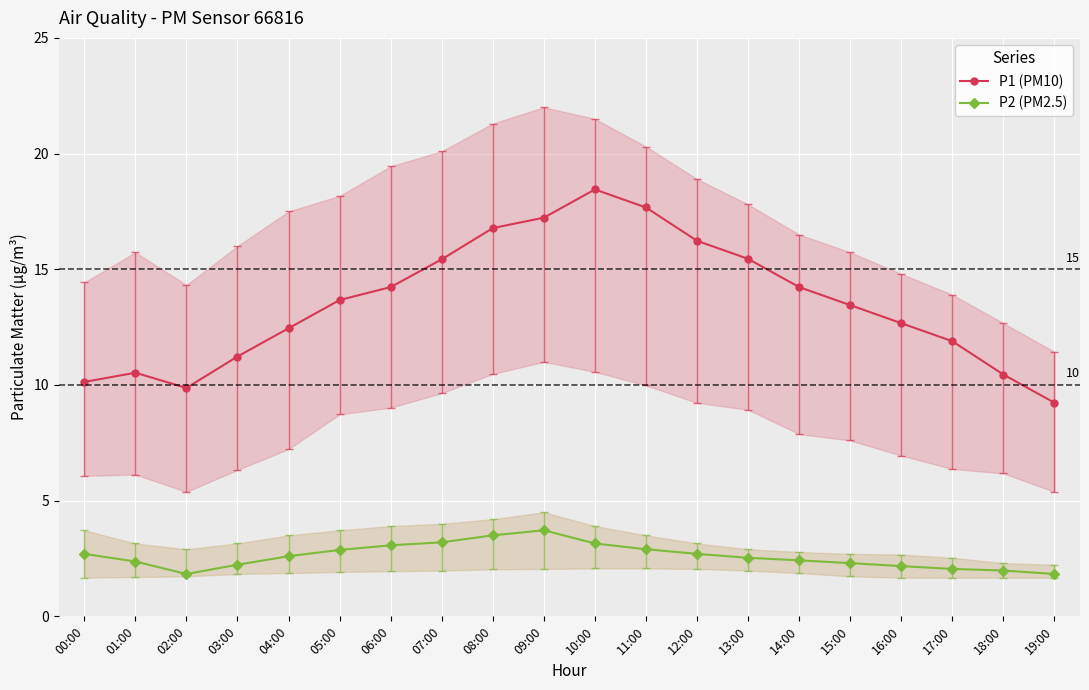

The value of P1 (PM10) at 19:00 is 14.3. True or false?

False